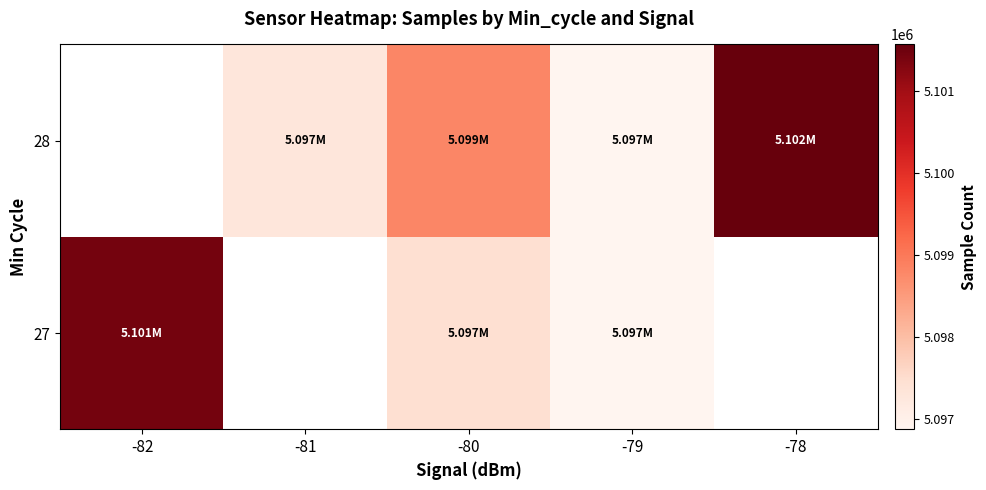

At -79, list the series in order from largest to smallest.

27, 28